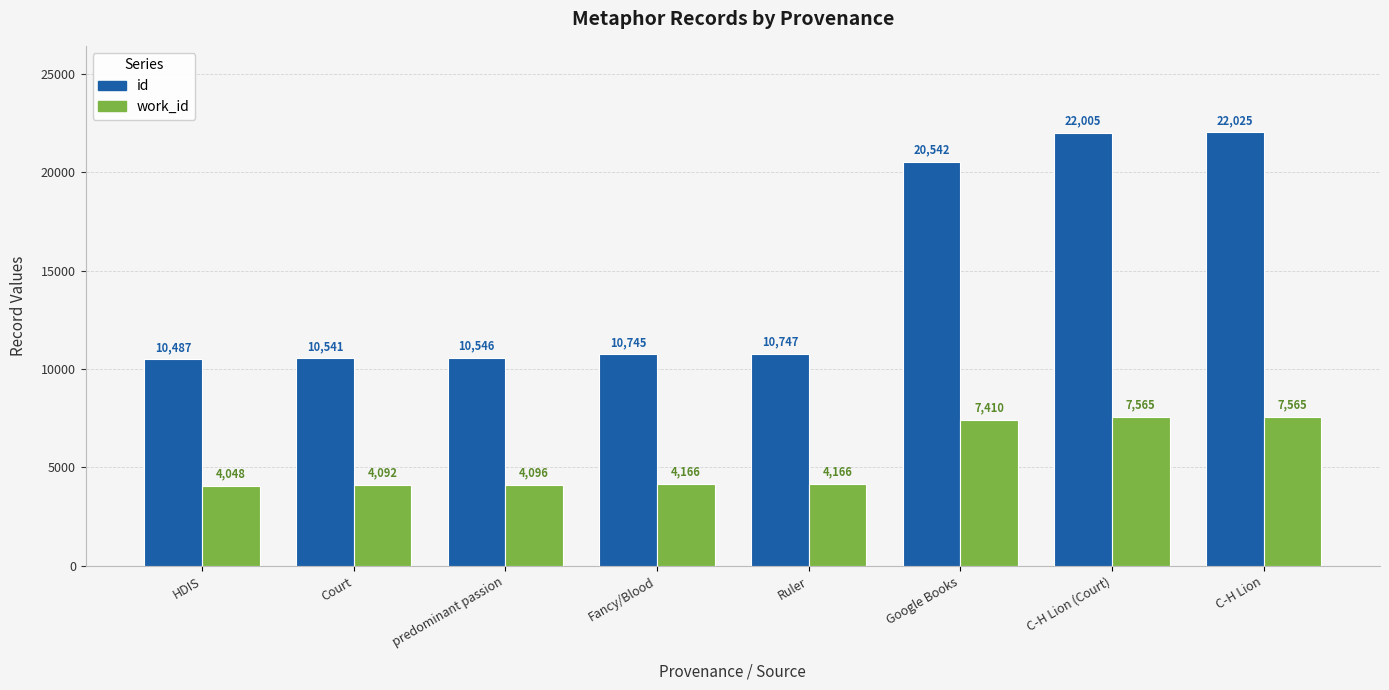

Reading left to right, extract all data points from this chart.

id: 10487	10541	10546	10745	10747	20542	22005	22025
work_id: 4048	4092	4096	4166	4166	7410	7565	7565